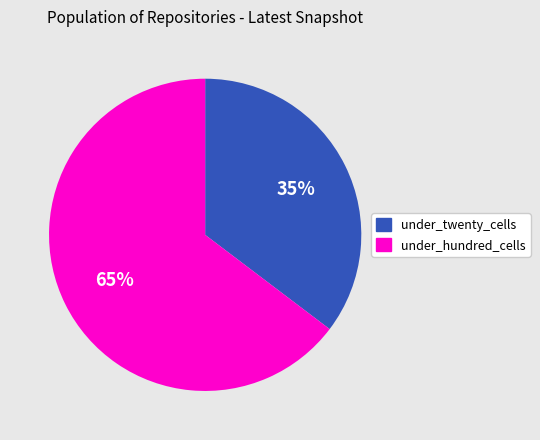

Is the sum of under_twenty_cells and under_hundred_cells greater than half?

Yes